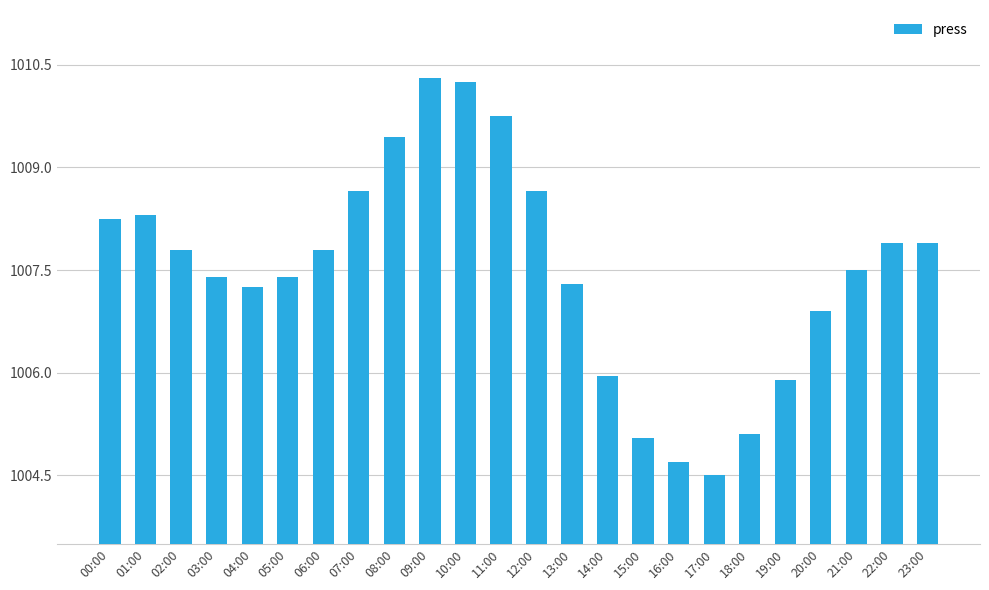

What is the average value?

1007.5